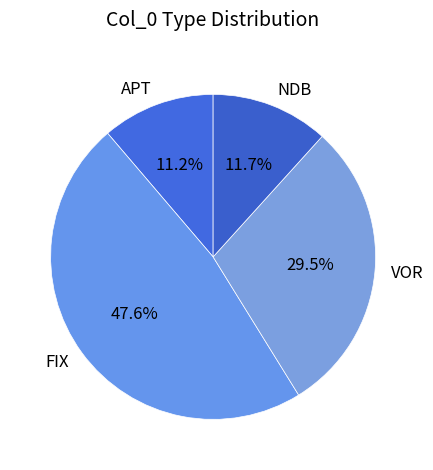

Which category has the biggest portion of the pie?

FIX